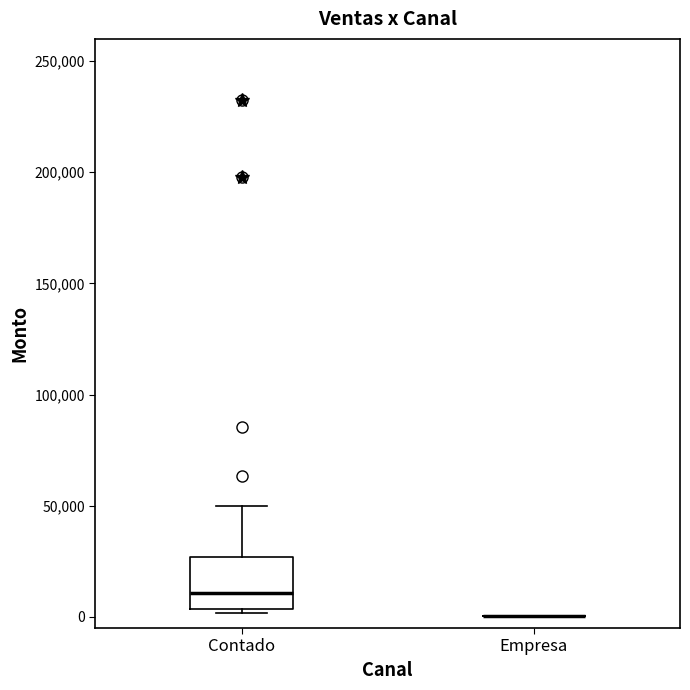

Which box is the tallest, from its lower edge to its upper edge?

Contado